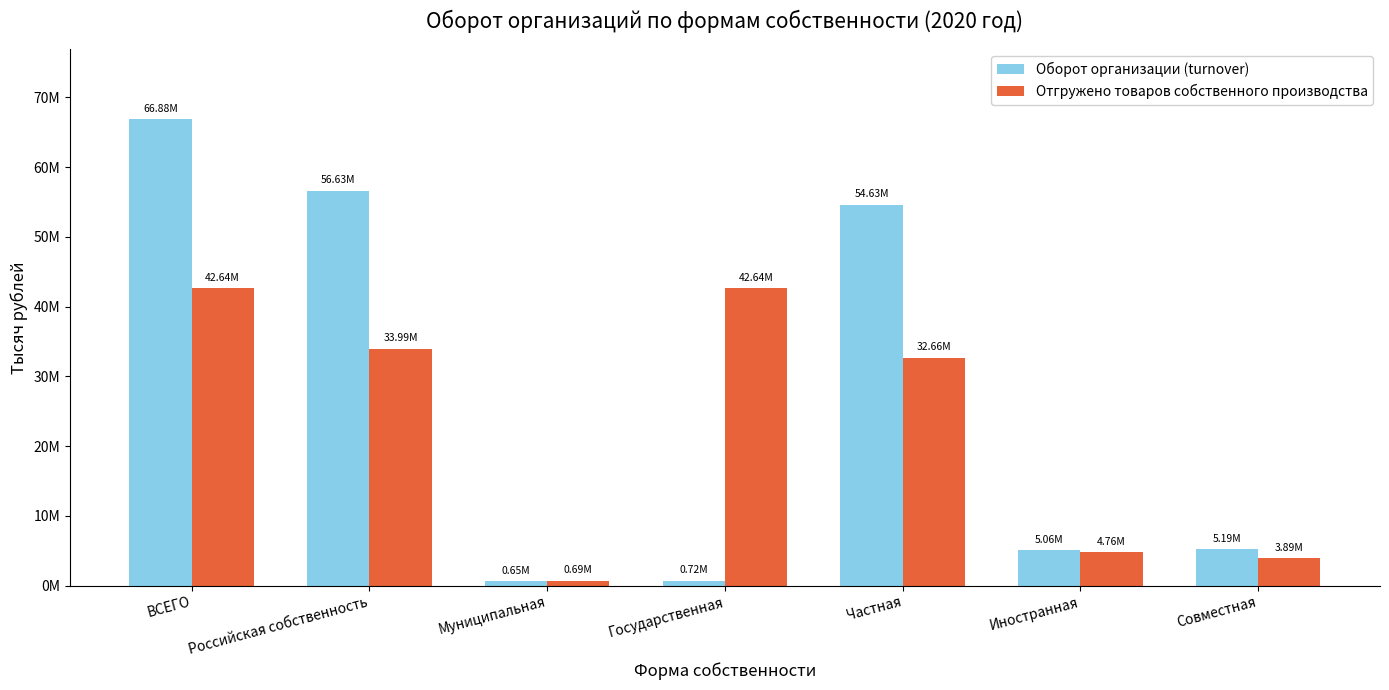

Does the chart contain stacked bars?

No